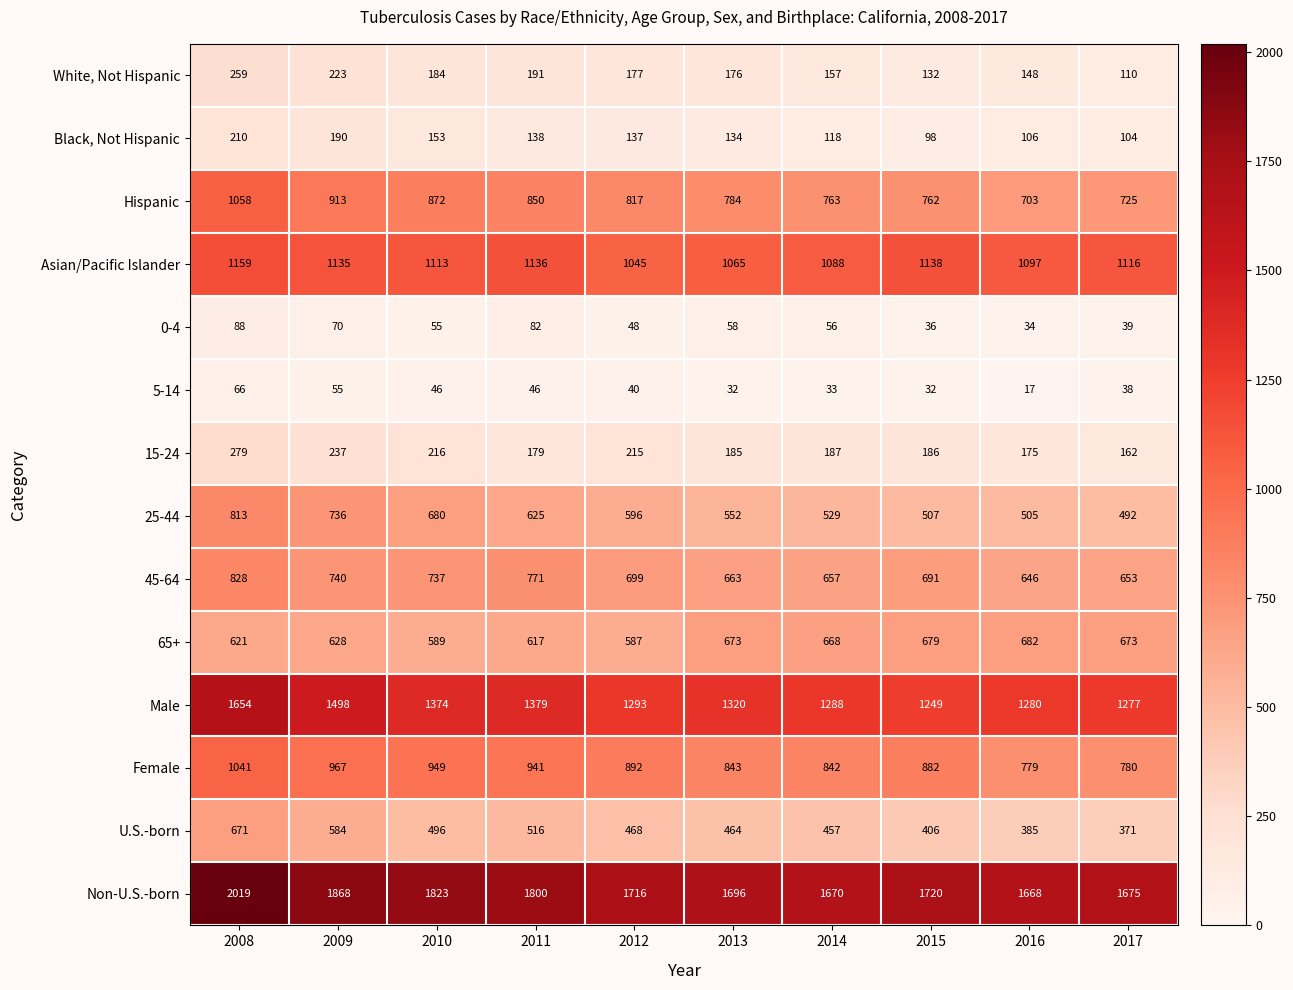

True or false: 15-24 has a value of 185 at 2013.

True